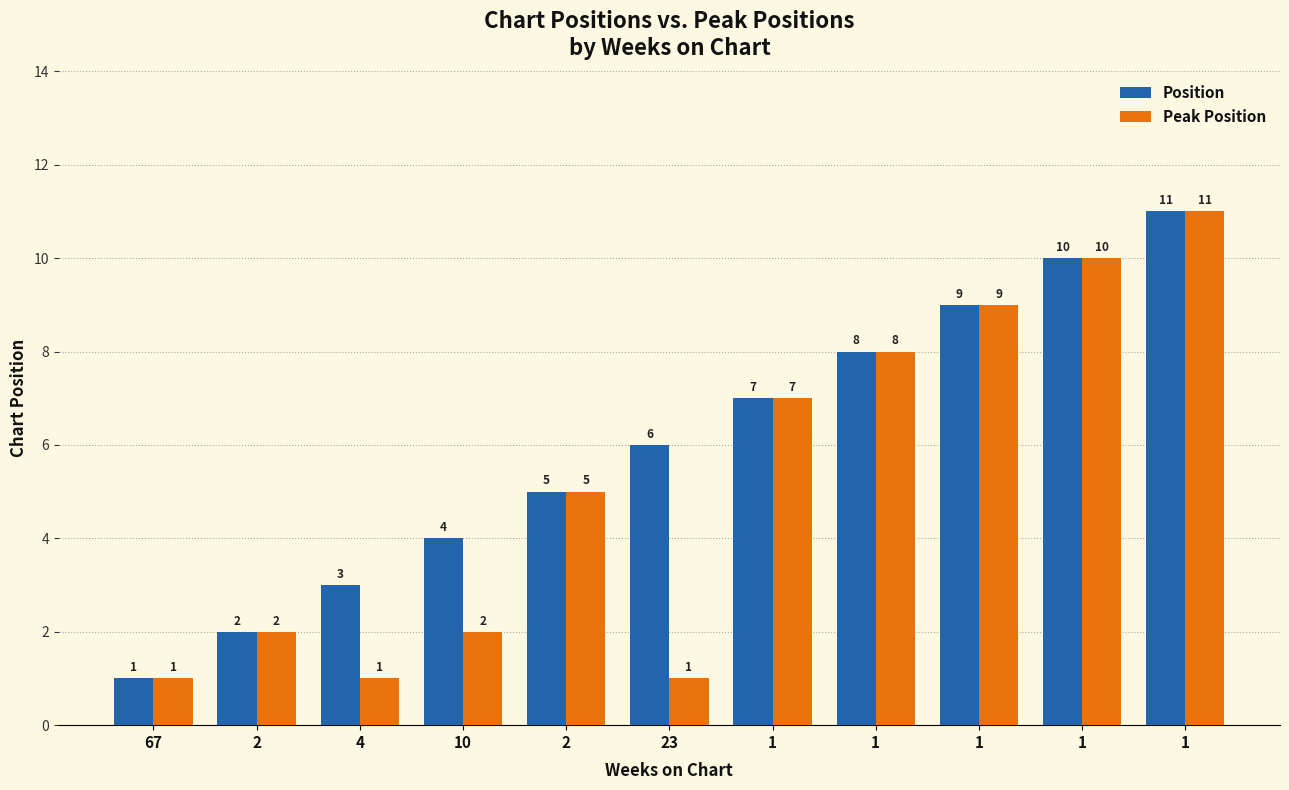

What is the average value of the Position series?

6